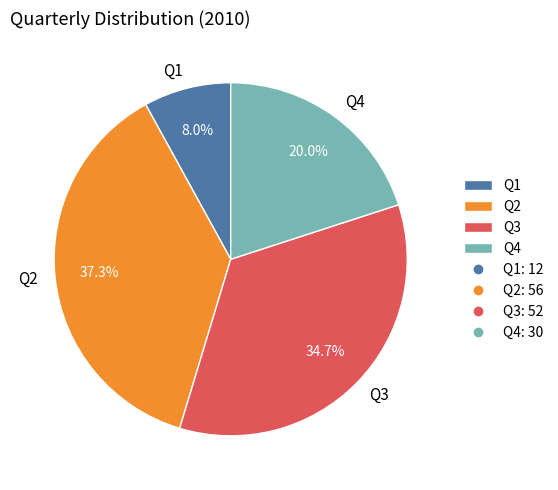

How many slices are in this pie chart?

4